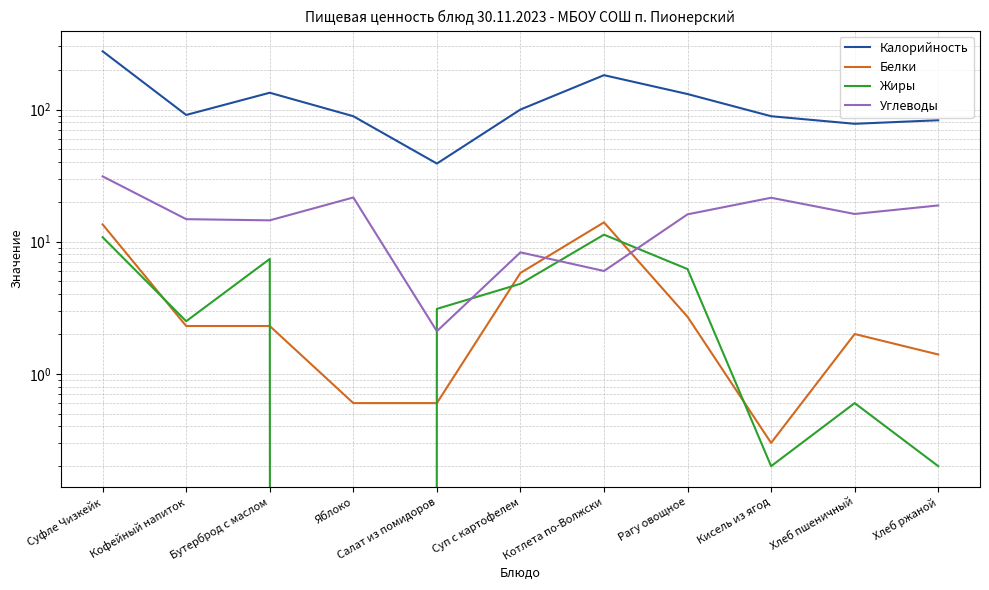

What is the sum of all Калорийность values?

1292.0